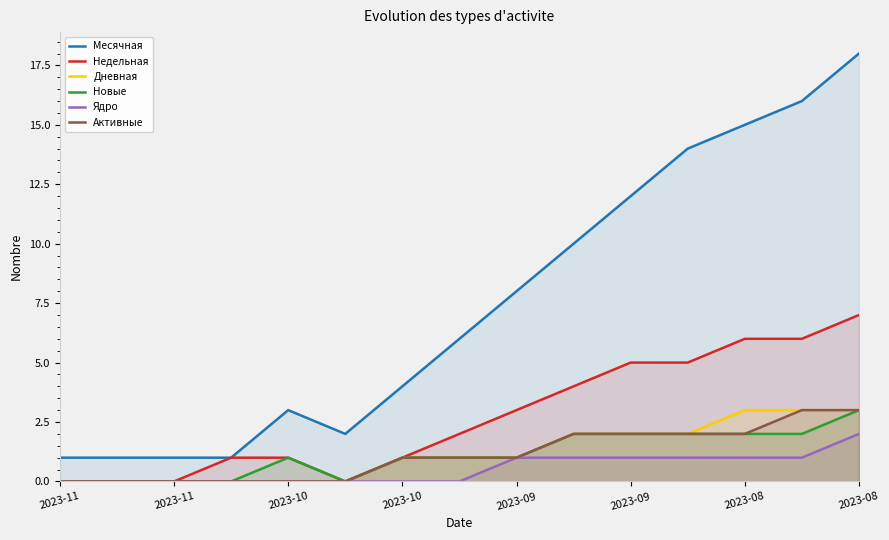

Between 2023-08 and 2023-10, which is larger?

2023-08